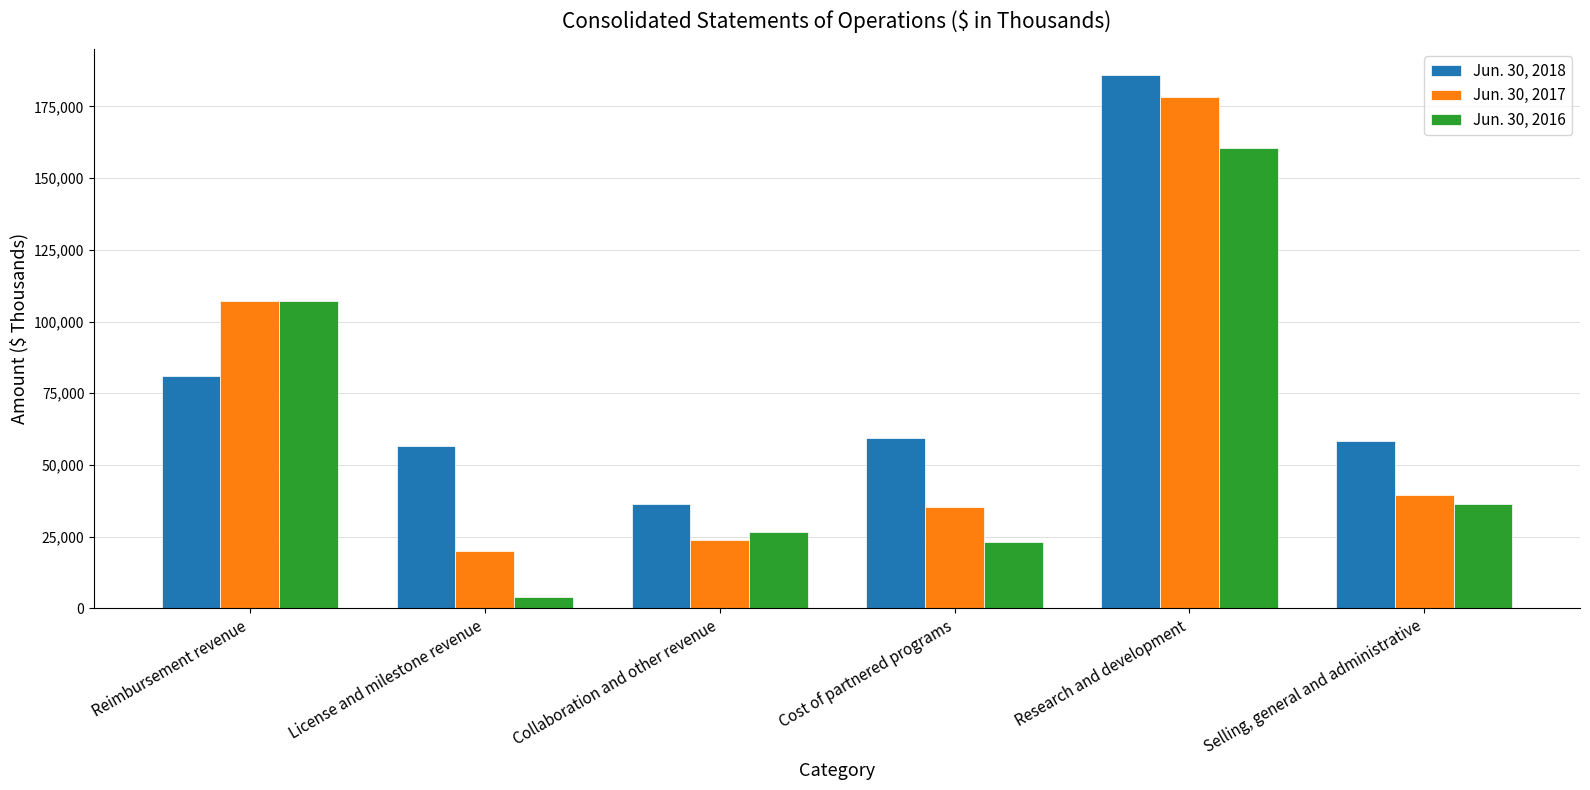

At which category is the sum across all series the highest?

Research and development